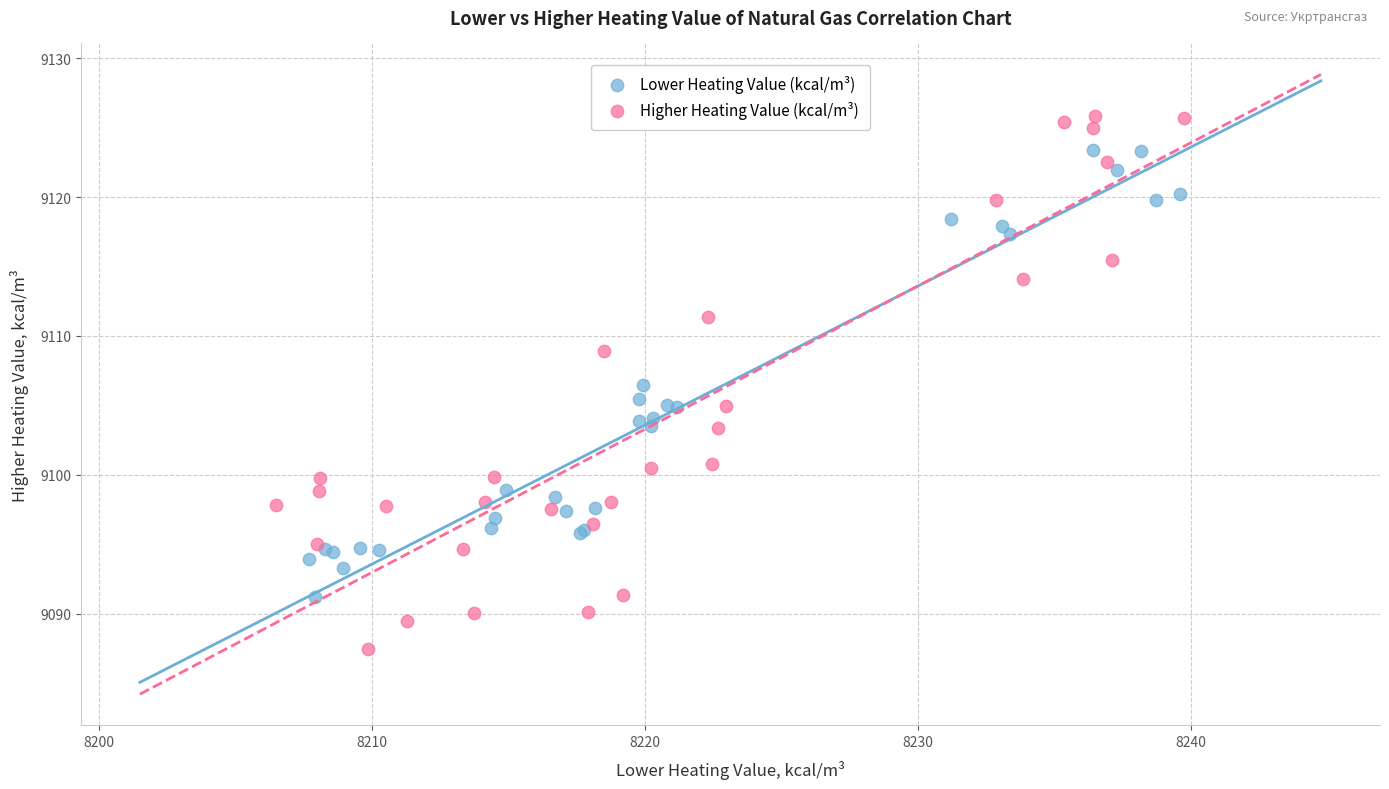

What are all the series names shown in the legend?

Lower Heating Value (kcal/m³), Higher Heating Value (kcal/m³)